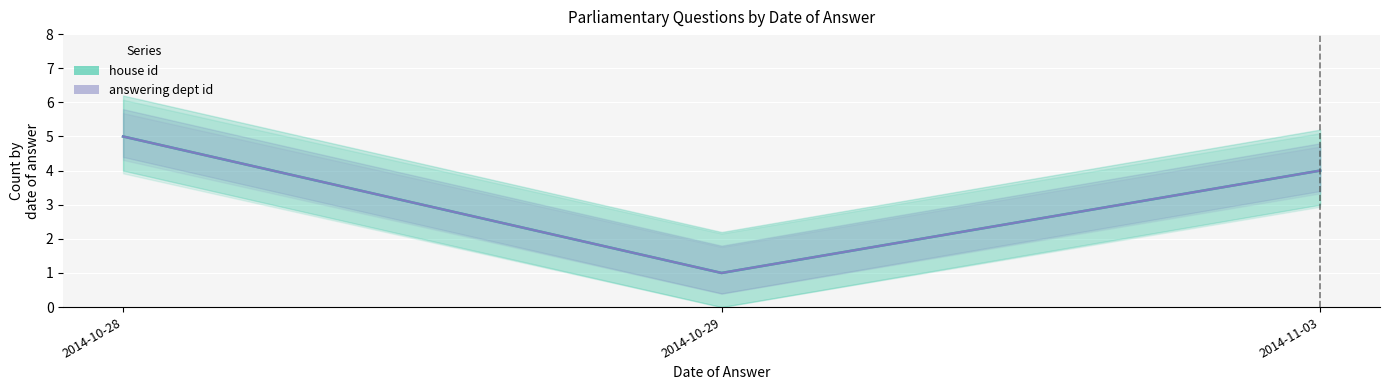

Between 2014-10-28 and 2014-11-03, which series saw the biggest shift?

house id